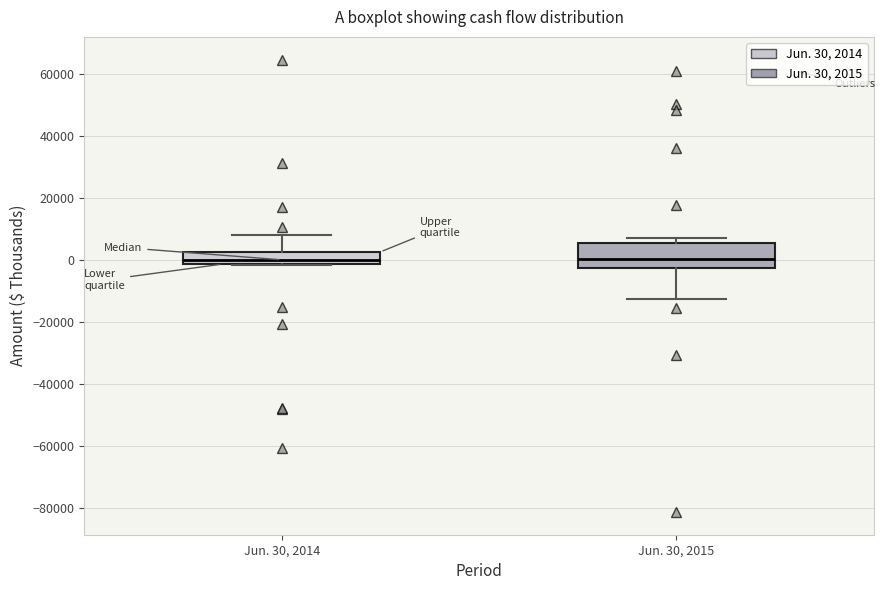

Reading left to right, read every box against the y-axis: the position of its median line, the range the box covers, and the ends of its whiskers. The values are not printed on the chart, so give them approximately, as read against the axis.

Jun. 30, 2014: median 0, box -2000 to 2000, whiskers -2000 to 8000
Jun. 30, 2015: median 0, box -2000 to 6000, whiskers -12000 to 8000